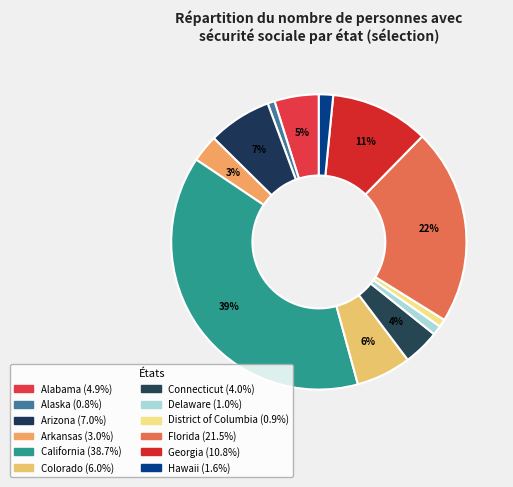

Does Hawaii account for over 50% of the chart?

No